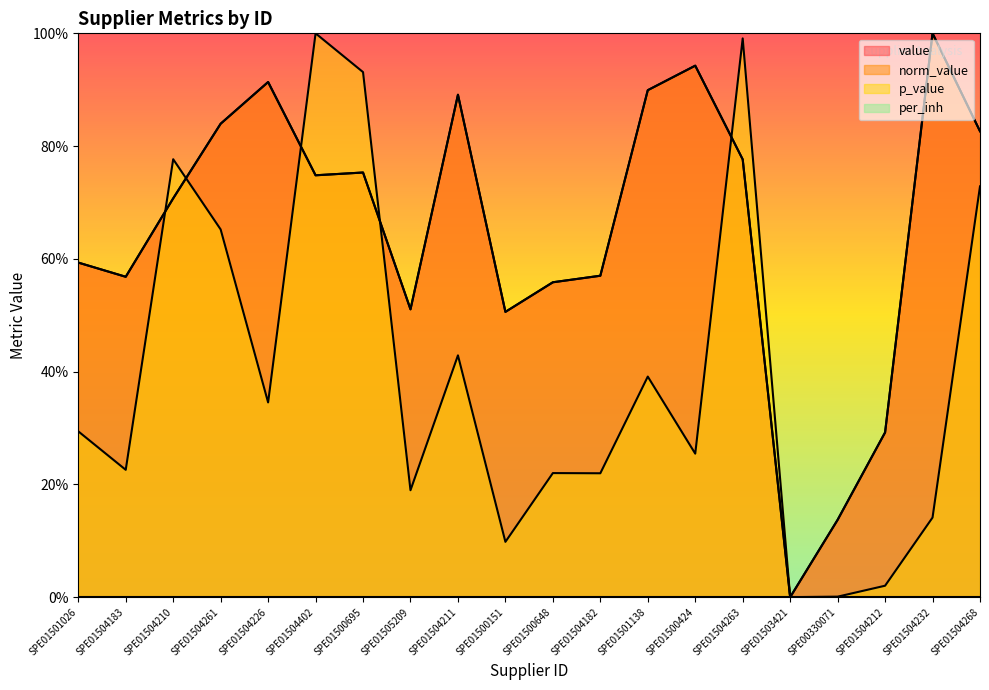

At which category is the sum across all series the highest?

SPE01504263